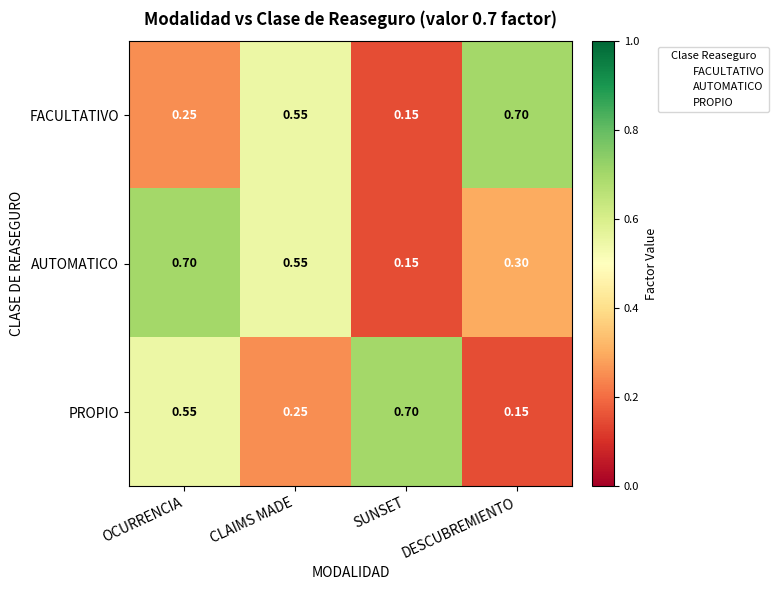

Which series changed the most between CLAIMS MADE and DESCUBREMIENTO?

AUTOMATICO